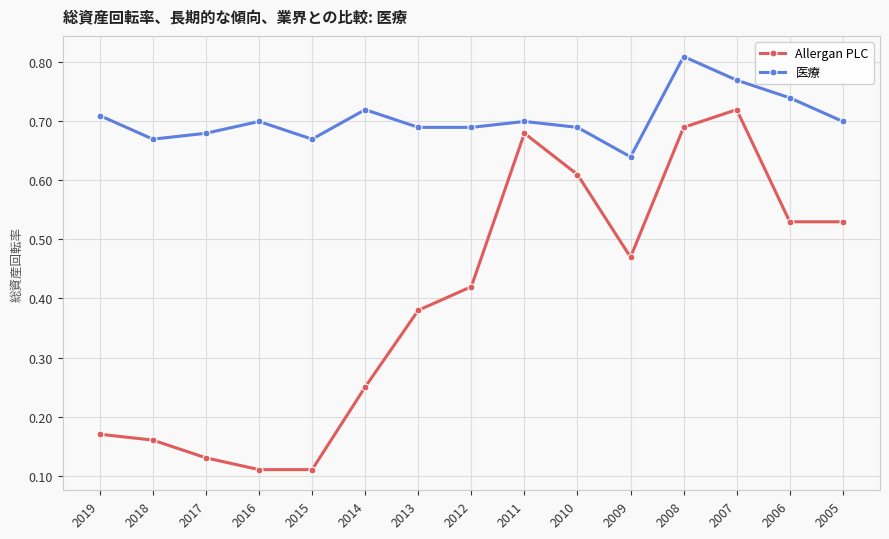

What is the total value across all series at 2013?

1.1